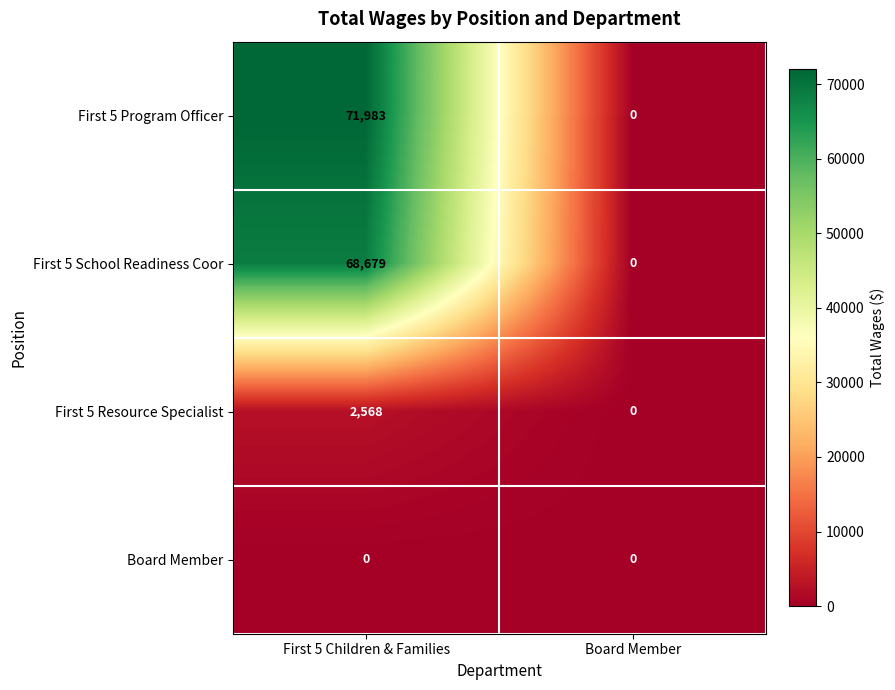

The Board Member series shows 0 at First 5 Children & Families. True or false?

True